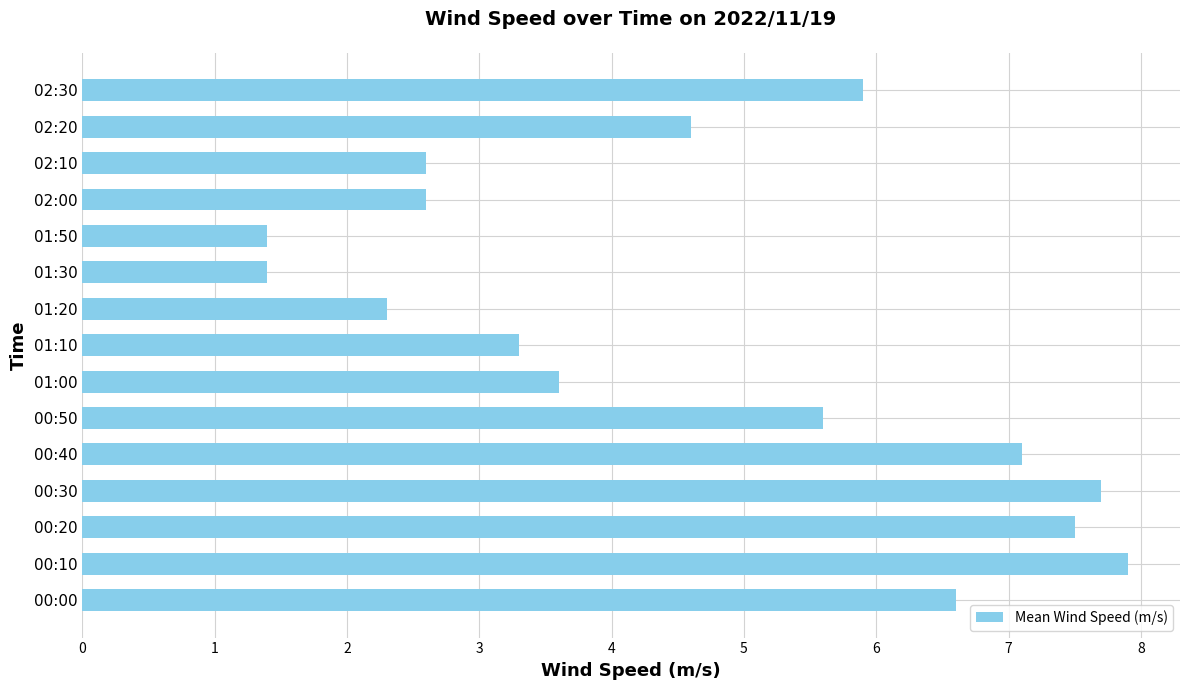

Does the chart contain stacked bars?

No